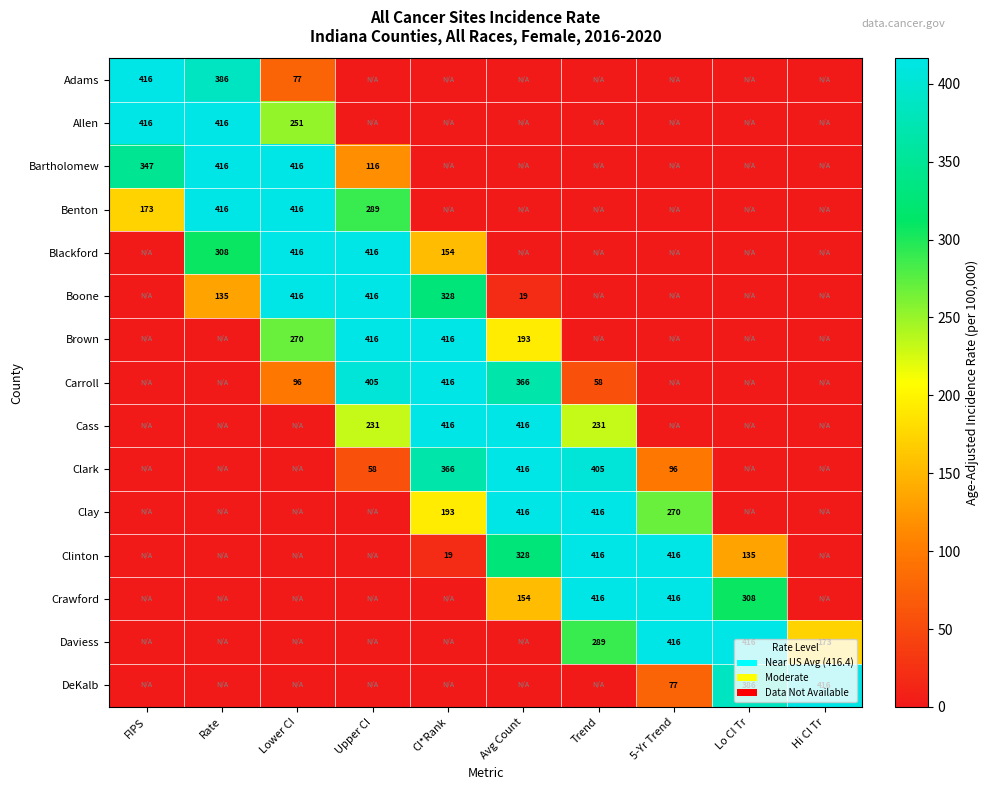

True or false: Clinton has a value of 697.0 at Trend.

False